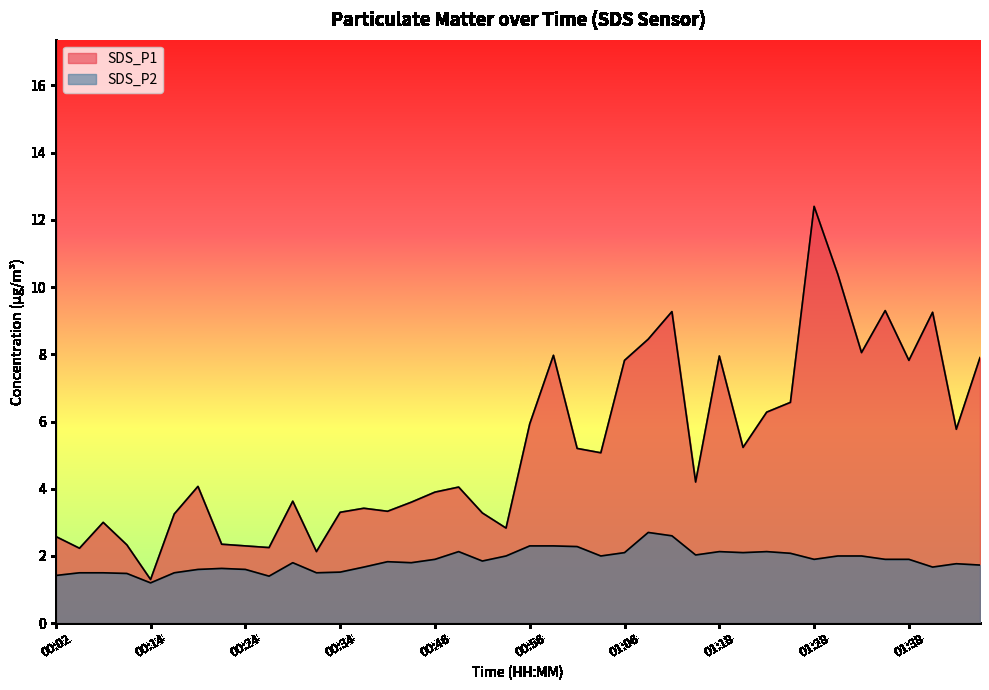

In SDS_P1, how many points are lower than both neighbors (excluding endpoints)?

12